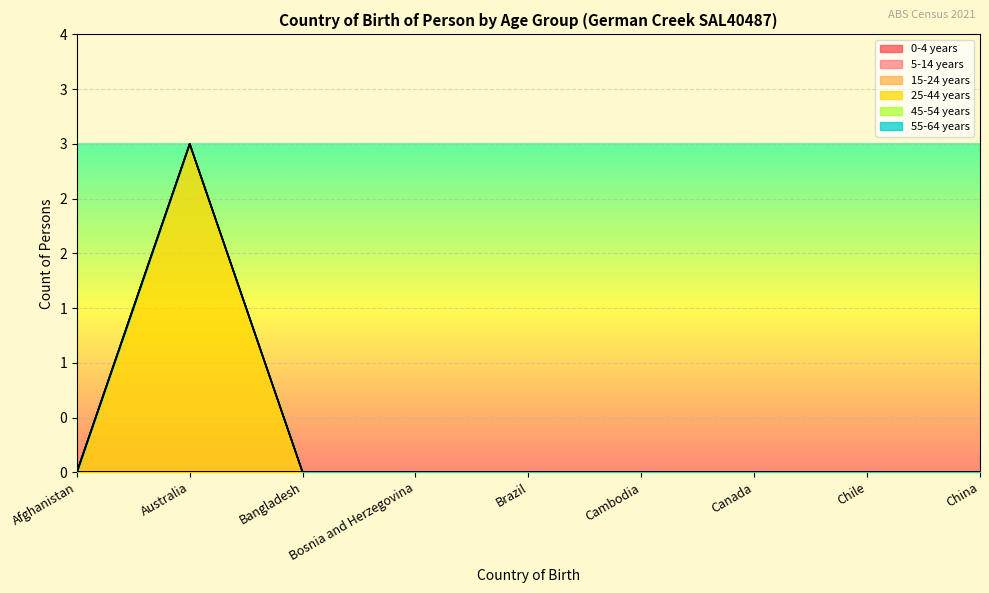

What is the label of the 2nd point from the left?

Australia